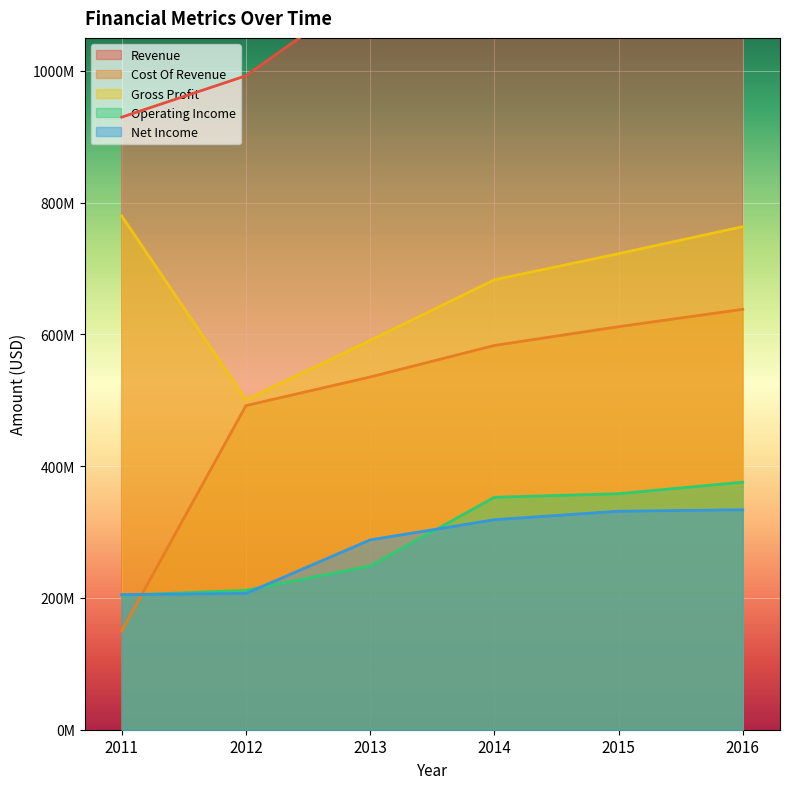

What is the sum of the Cost Of Revenue values at 2012 and 2014?

1075143000